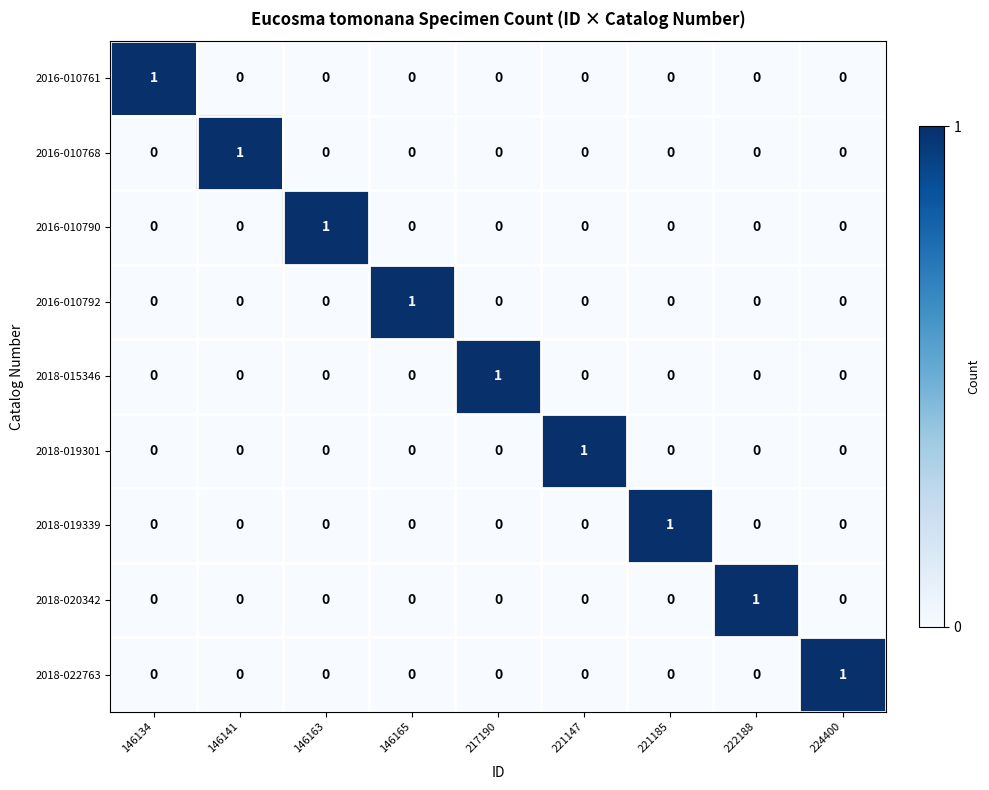

How many 2016-010790 values are between 0 and 1?

9